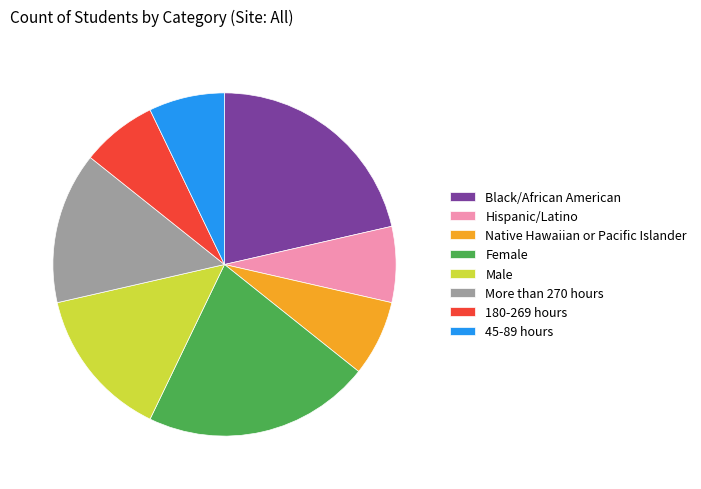

True or false: Hispanic/Latino accounts for 7% of the total.

True